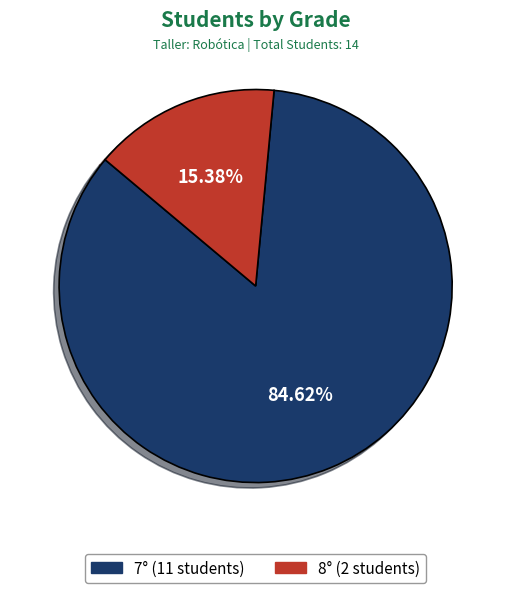

Does any single category account for the majority?

Yes